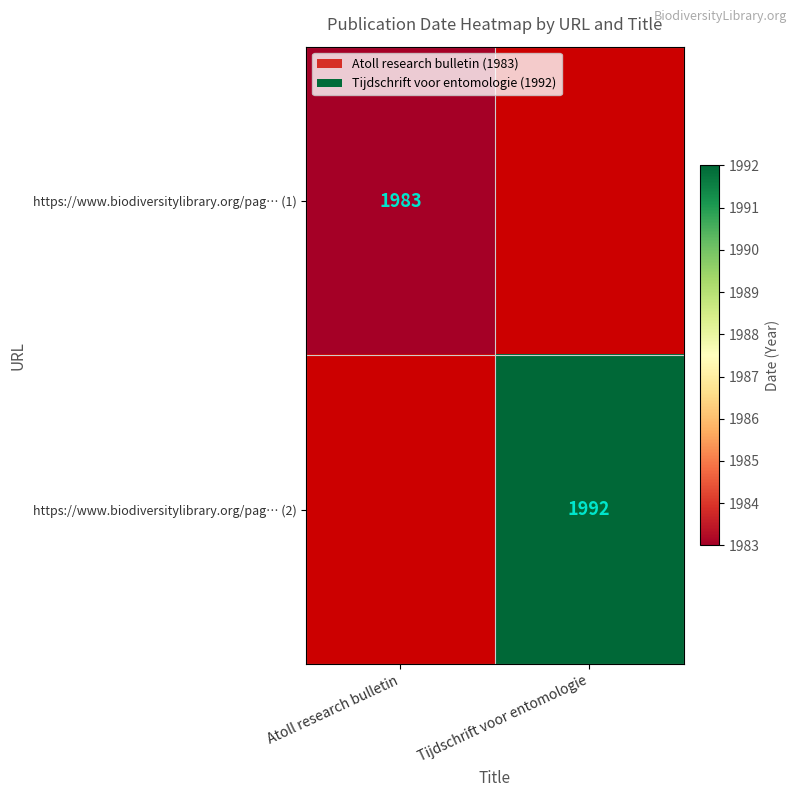

Is it true that https://www.biodiversitylibrary.org/pag… (1) equals 1983 at Atoll research bulletin?

True